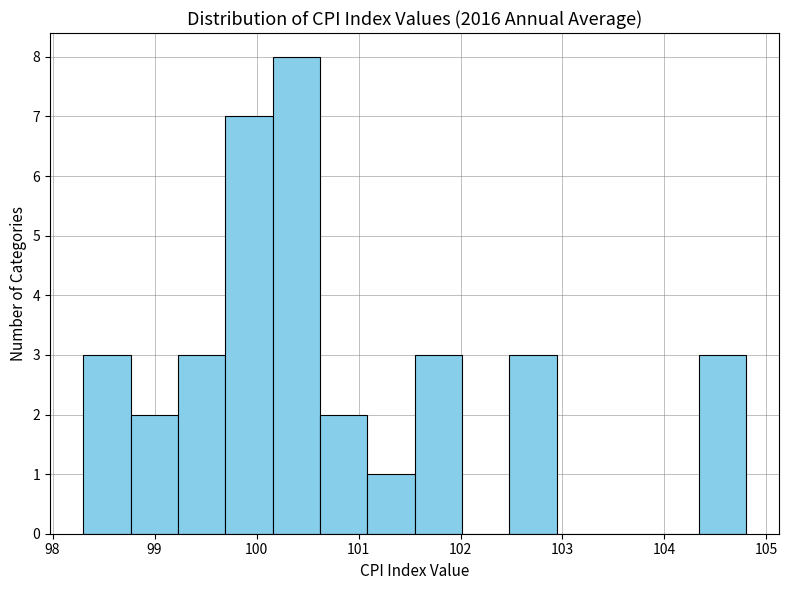

Over which range of the x-axis is the bar tallest?

100.2 to 100.6